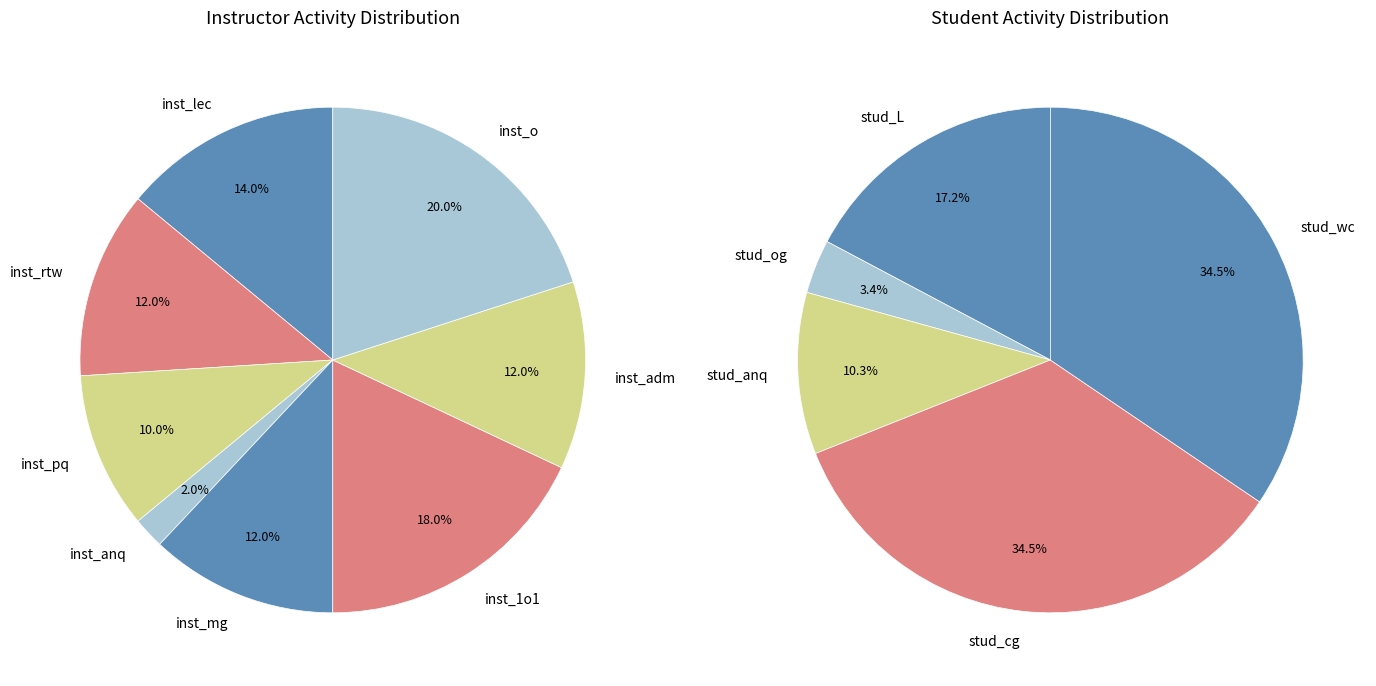

Which category has the smallest portion of the pie?

inst_anq